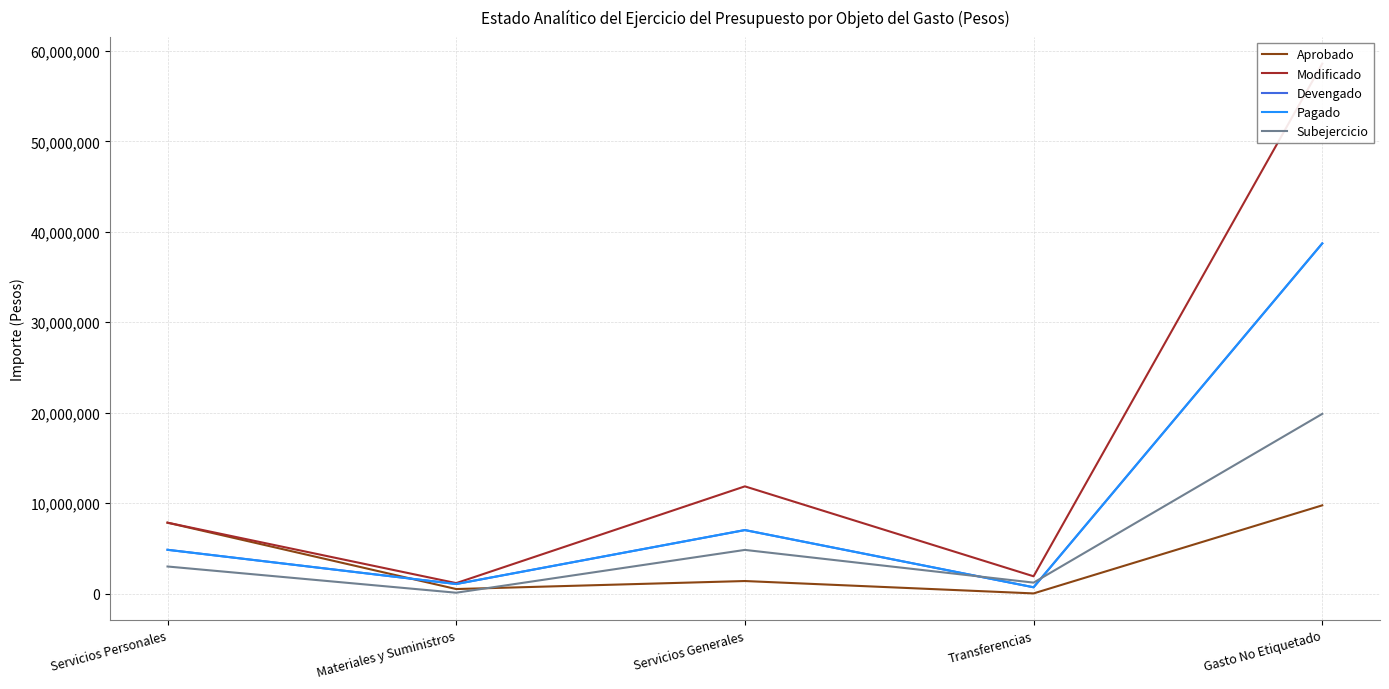

Which category has the lowest value in the Devengado series?

Transferencias